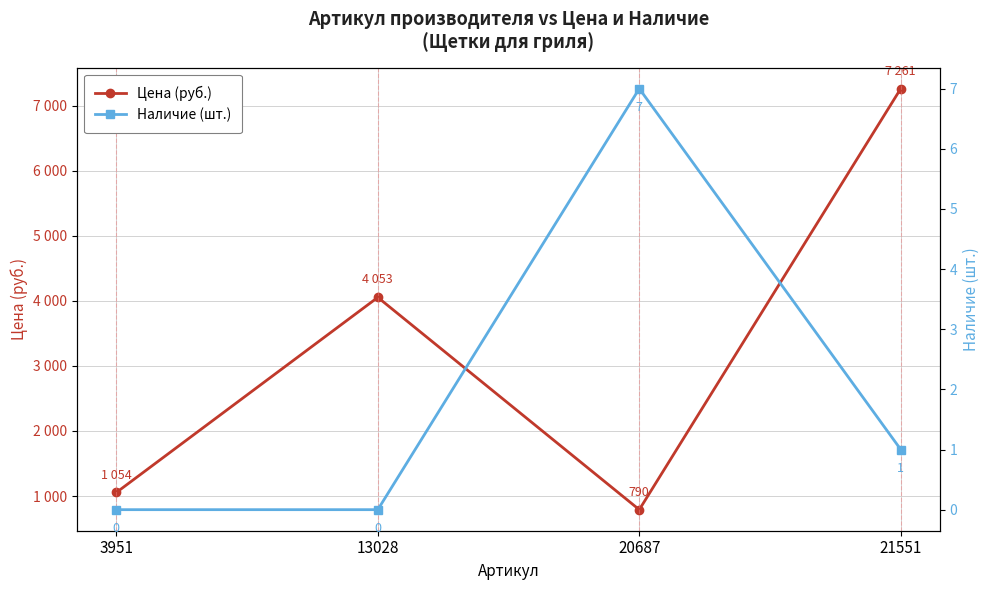

Reading left to right, extract all data points from this chart.

Цена: 3951=1054	13028=4053	20687=790	21551=7261
Наличие: 3951=0	13028=0	20687=7	21551=1